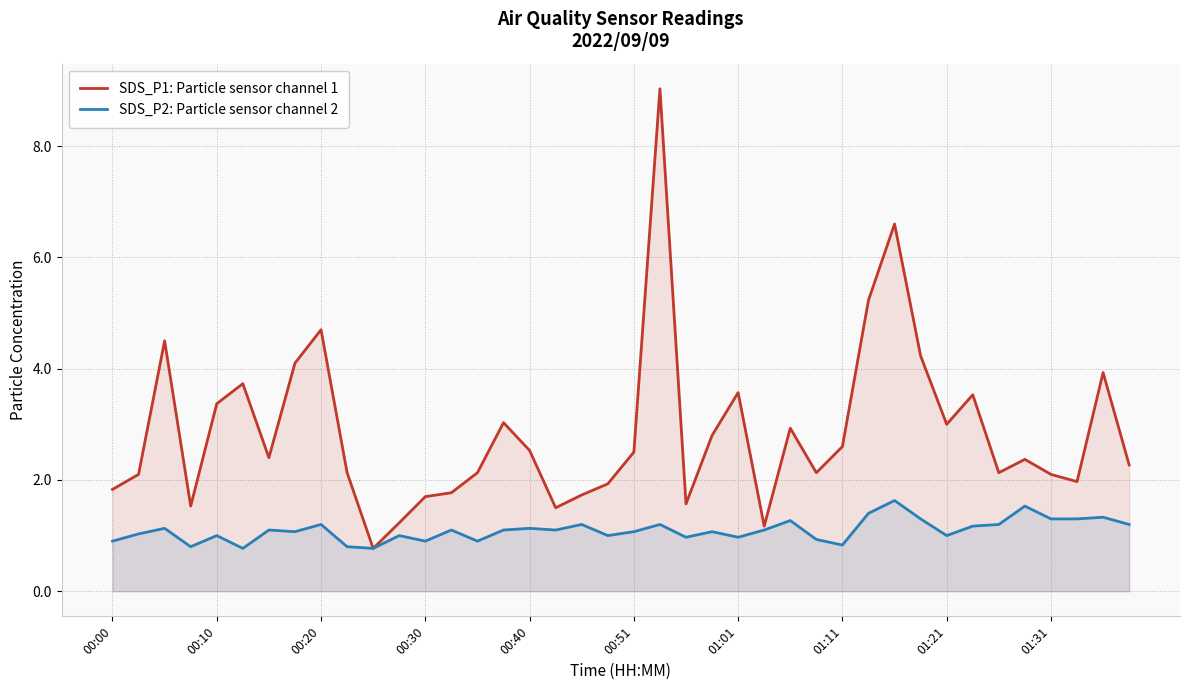

At 00:20, list the series in order from largest to smallest.

SDS_P1: Particle sensor channel 1, SDS_P2: Particle sensor channel 2